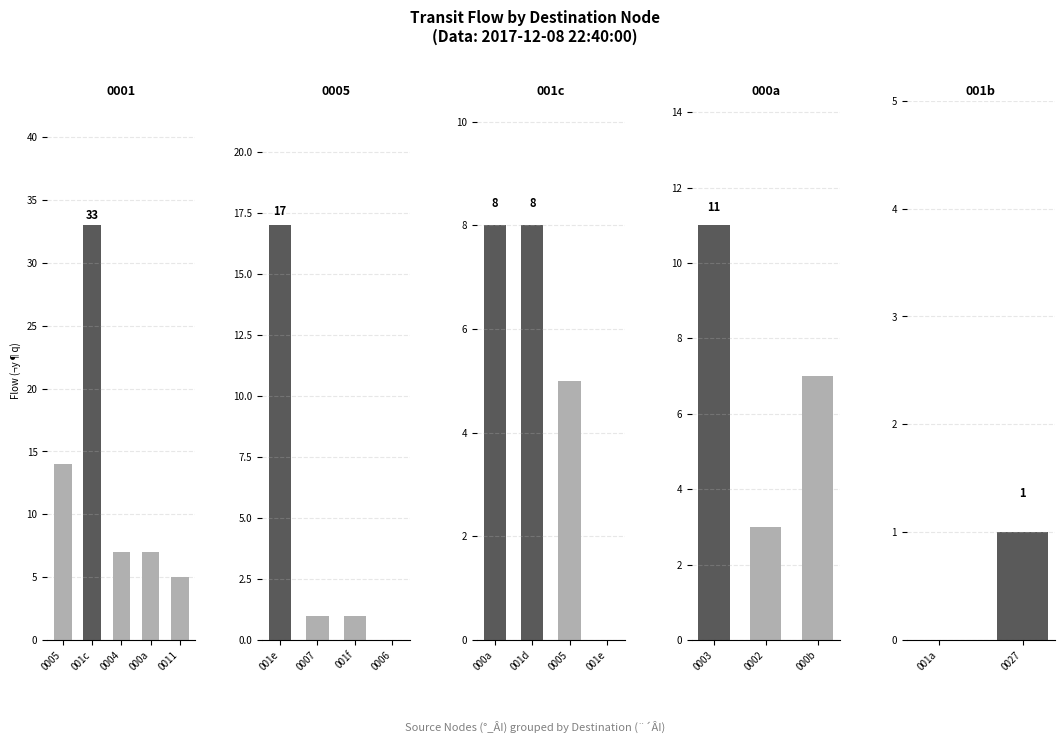

At which label is 001c closest to 16?

3